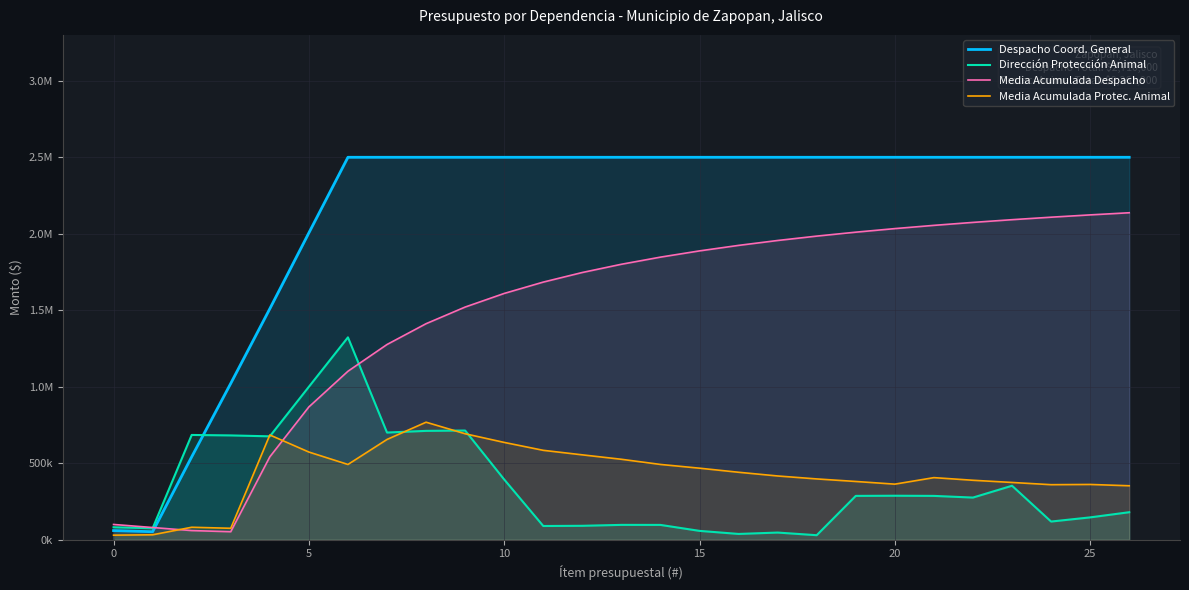

How many series are shown in this chart?

4